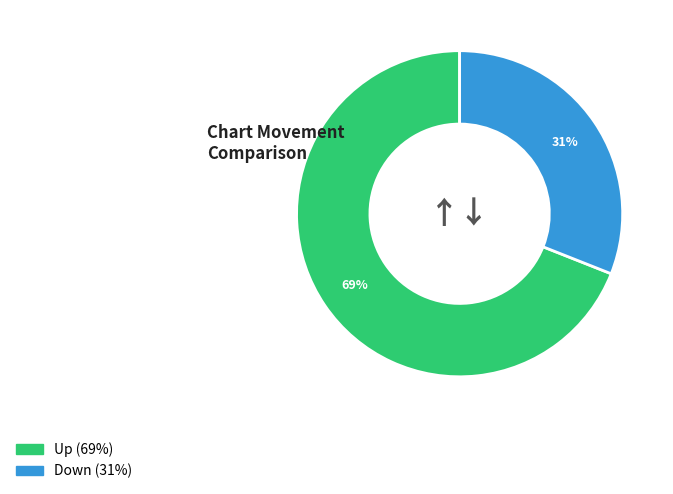

To the nearest percent, what is the difference between the largest and smallest slice percentages?

38%